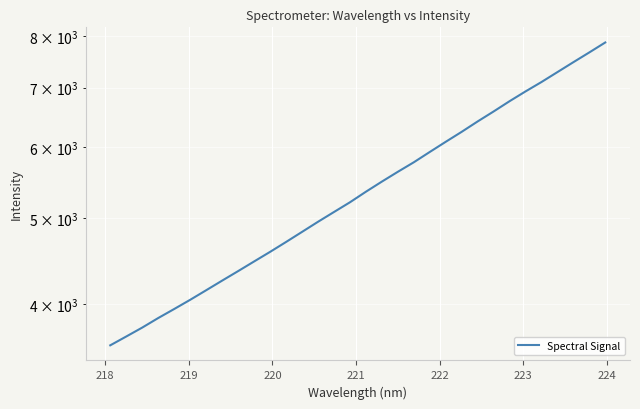

True or false: the data shows 10618.0 at 23.

False